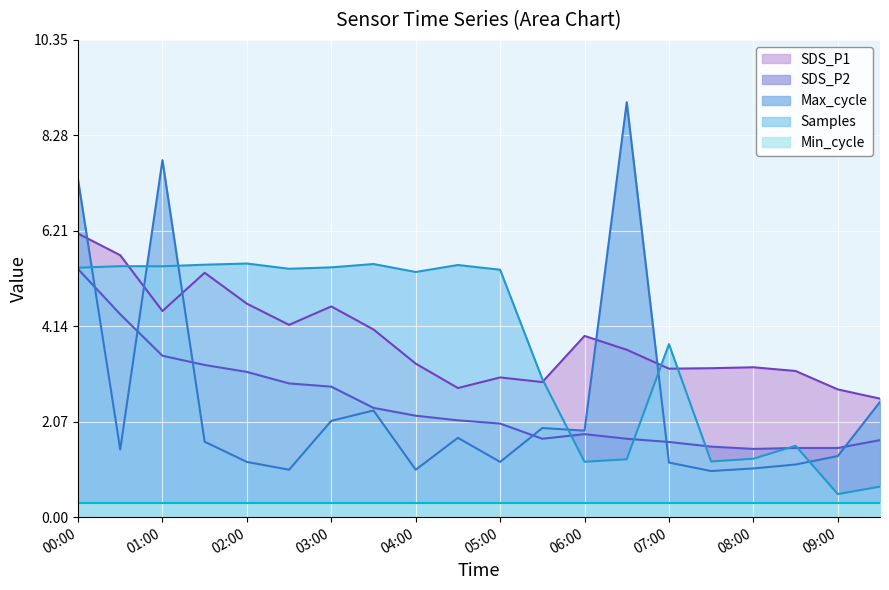

How many interior local peaks does the SDS_P2 series have?

1